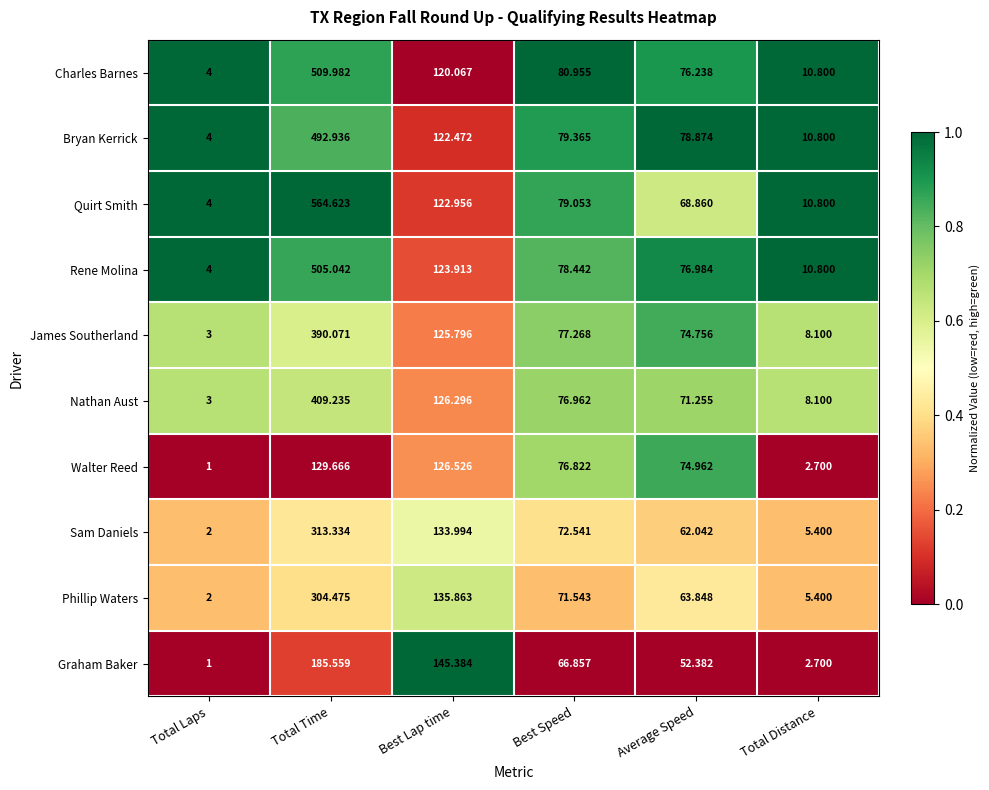

Which category has the highest value across all series?

Total Time